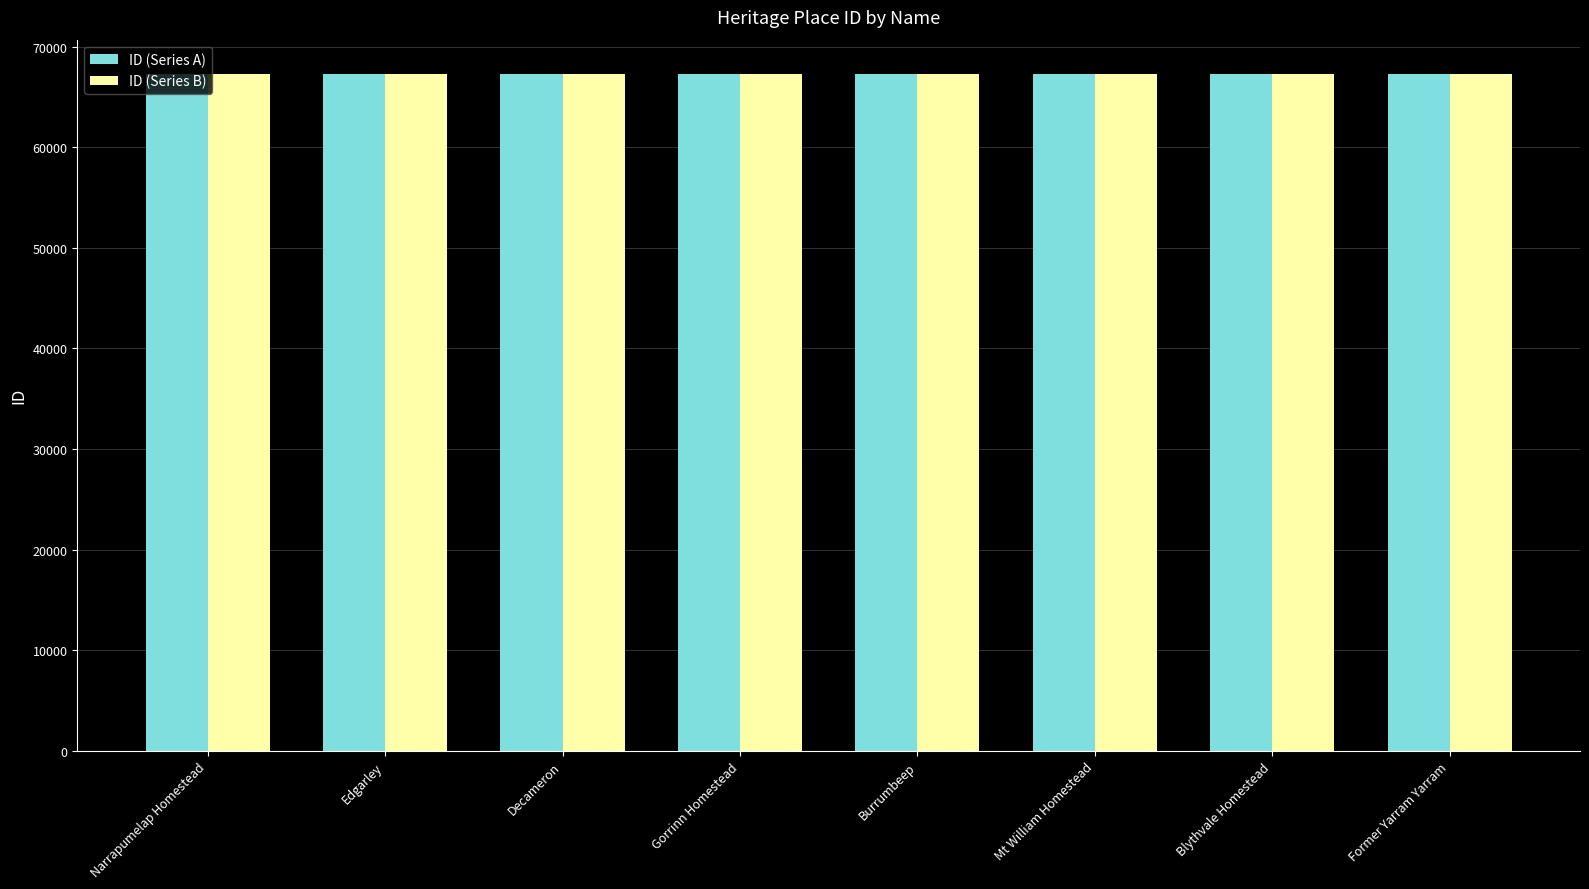

What is the maximum value shown in the chart?

67340